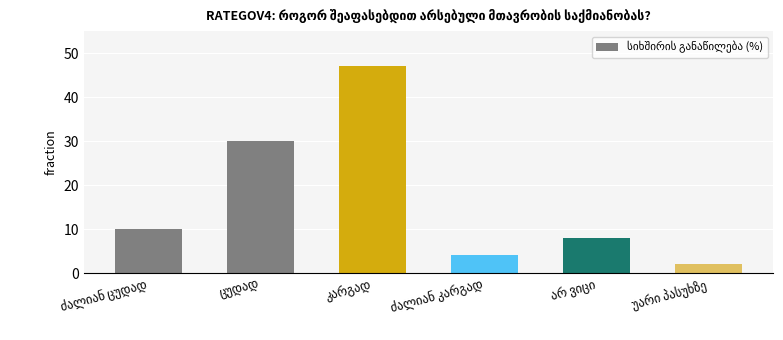

What is the difference between the second highest and second lowest values?

26